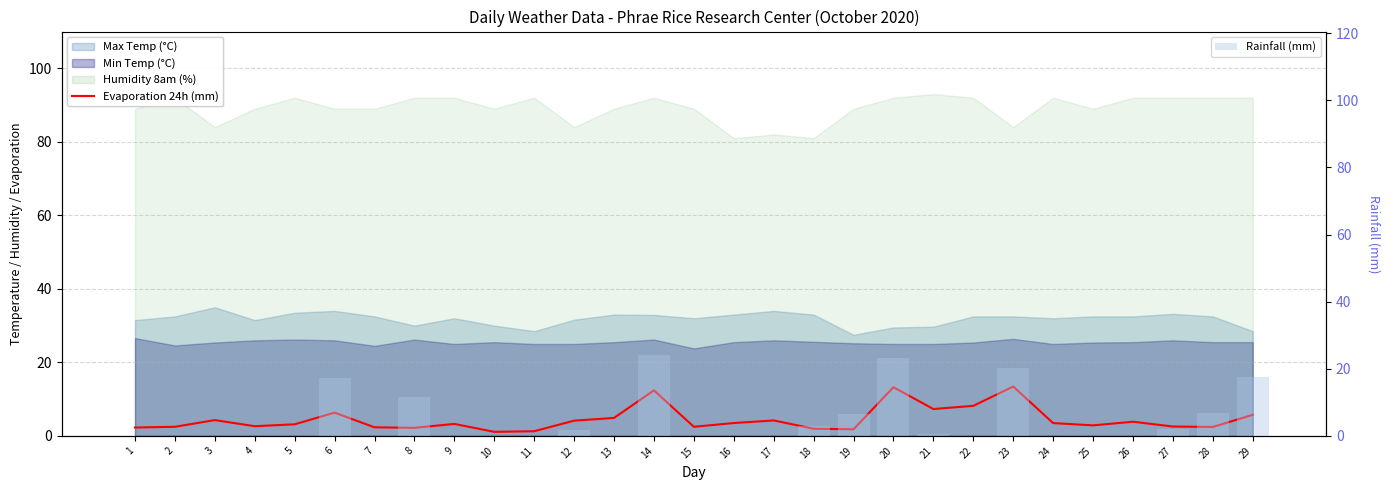

Rank the series at 2 from lowest to highest value.

Rainfall (mm), Evaporation 24h (mm)